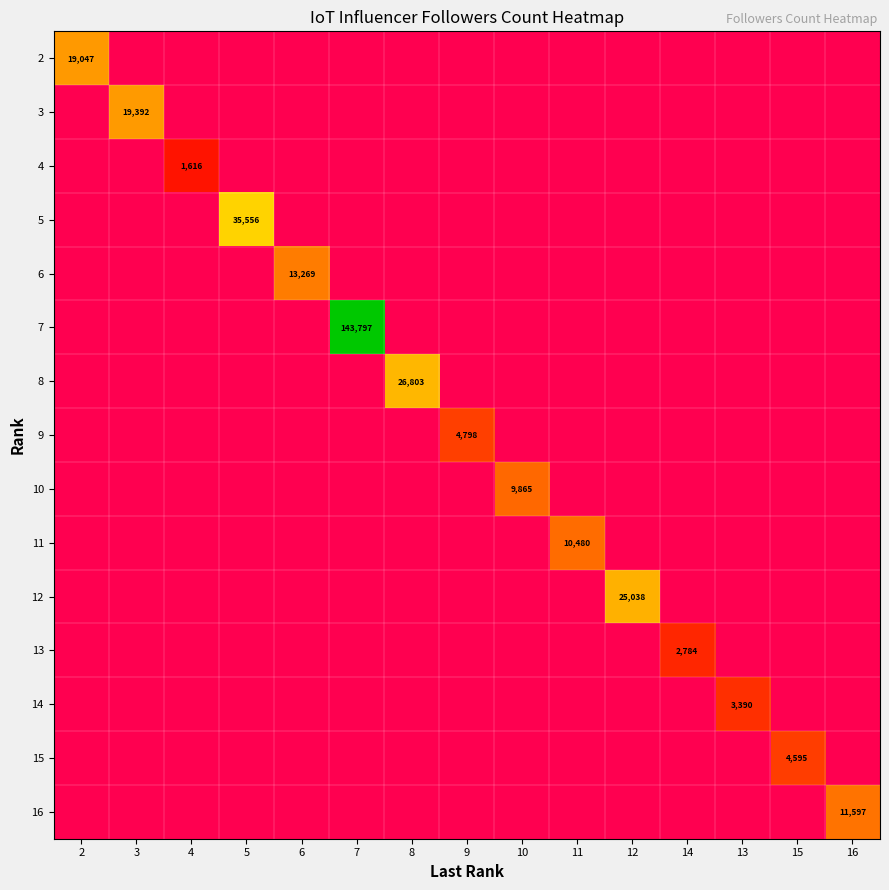

What is the difference between the maximum and minimum values in the 12 series?

25038